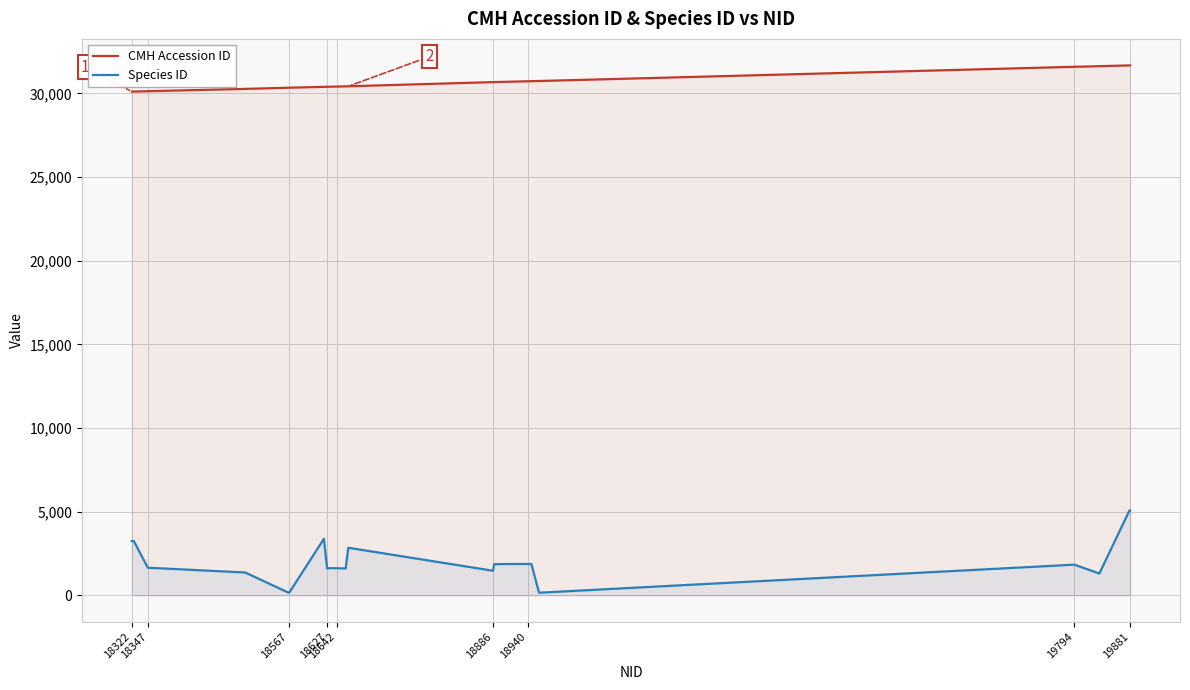

Which series has the largest total across all categories?

CMH Accession ID